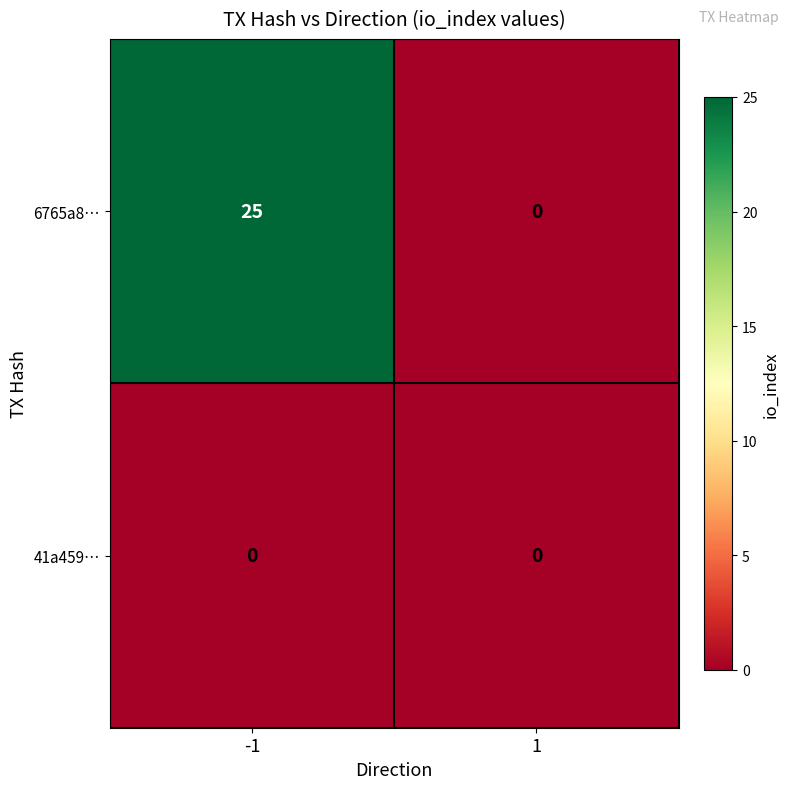

The value of 6765a8… at 1 is -13. True or false?

False